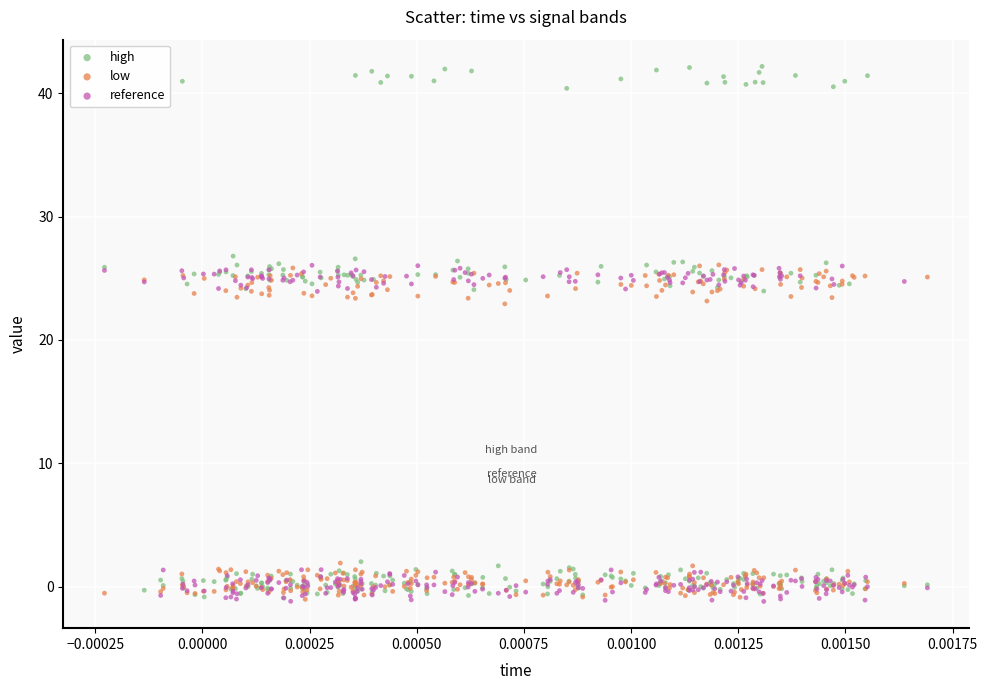

Which series reaches the maximum Y coordinate?

high